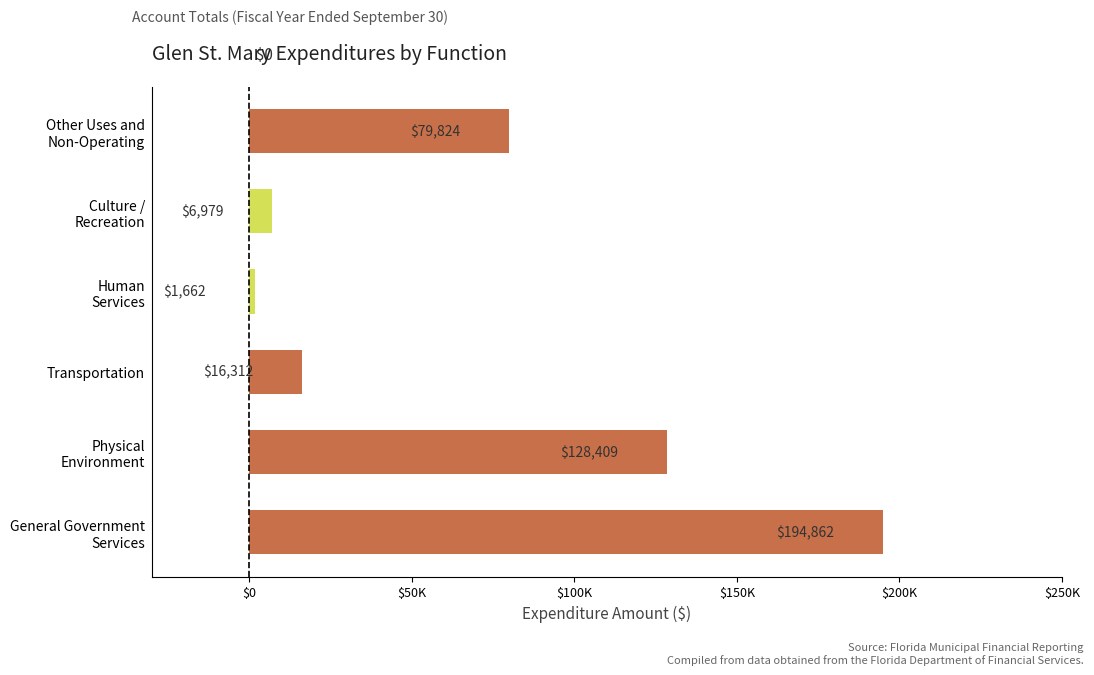

Which category has the lowest value across all series?

Human
Services